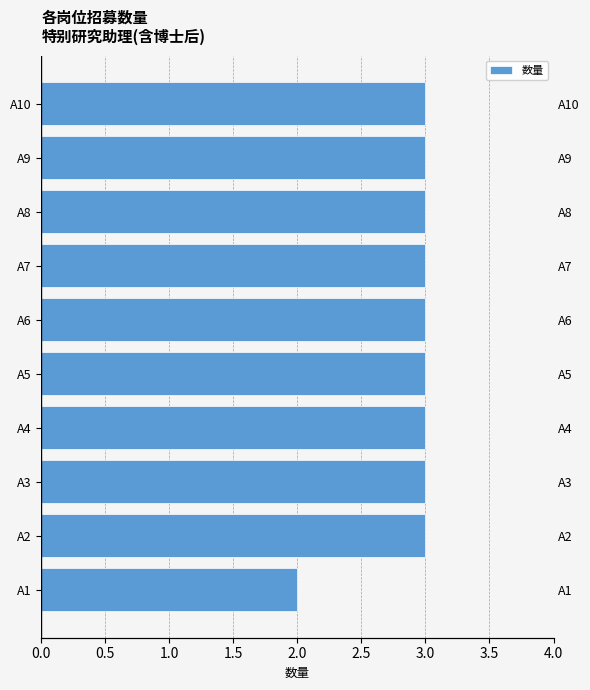

What is the difference between the second highest and minimum values?

1